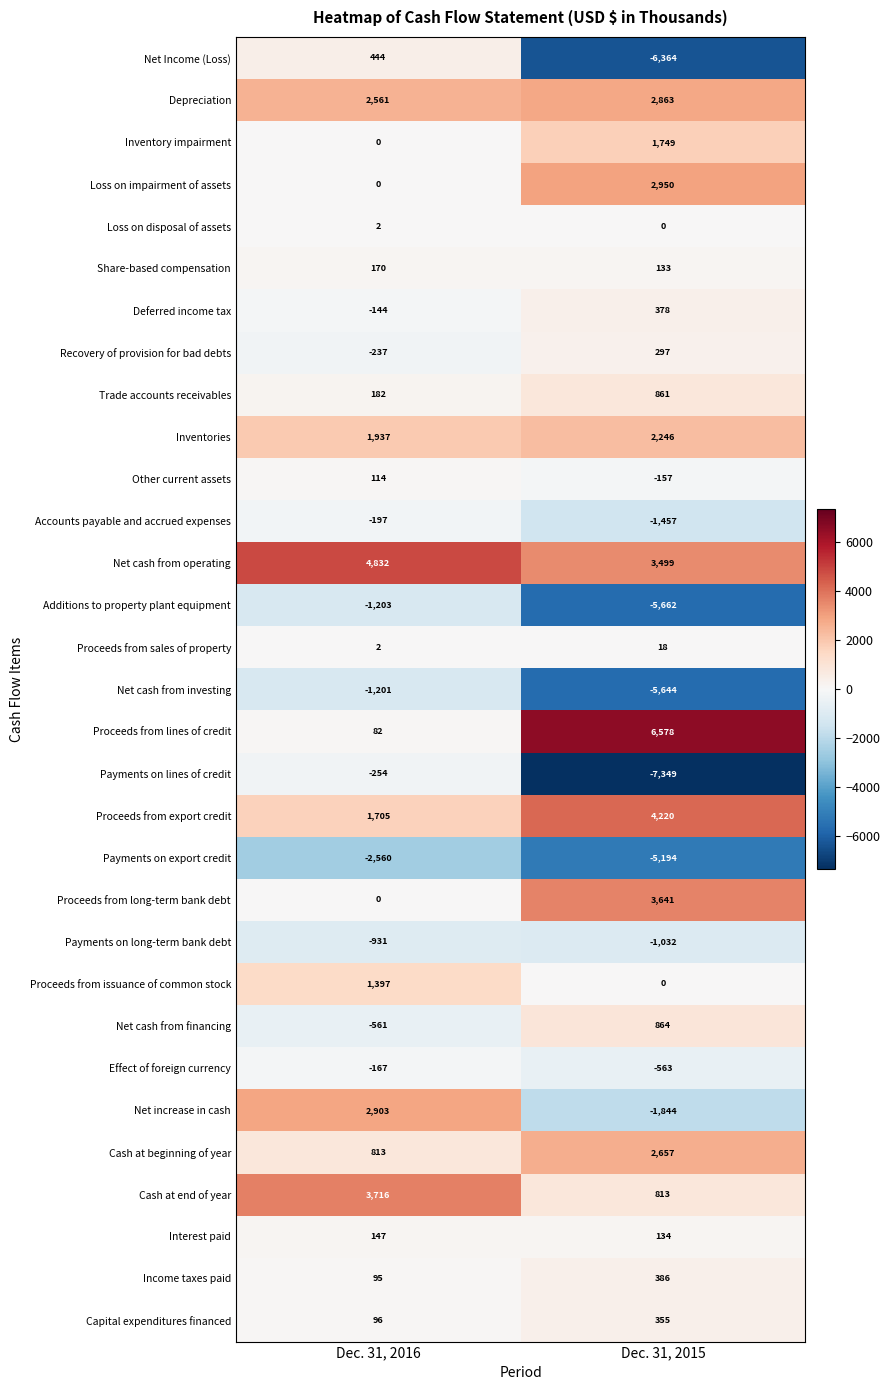

What is the difference between the maximum and minimum values in the Net Income (Loss) series?

6808